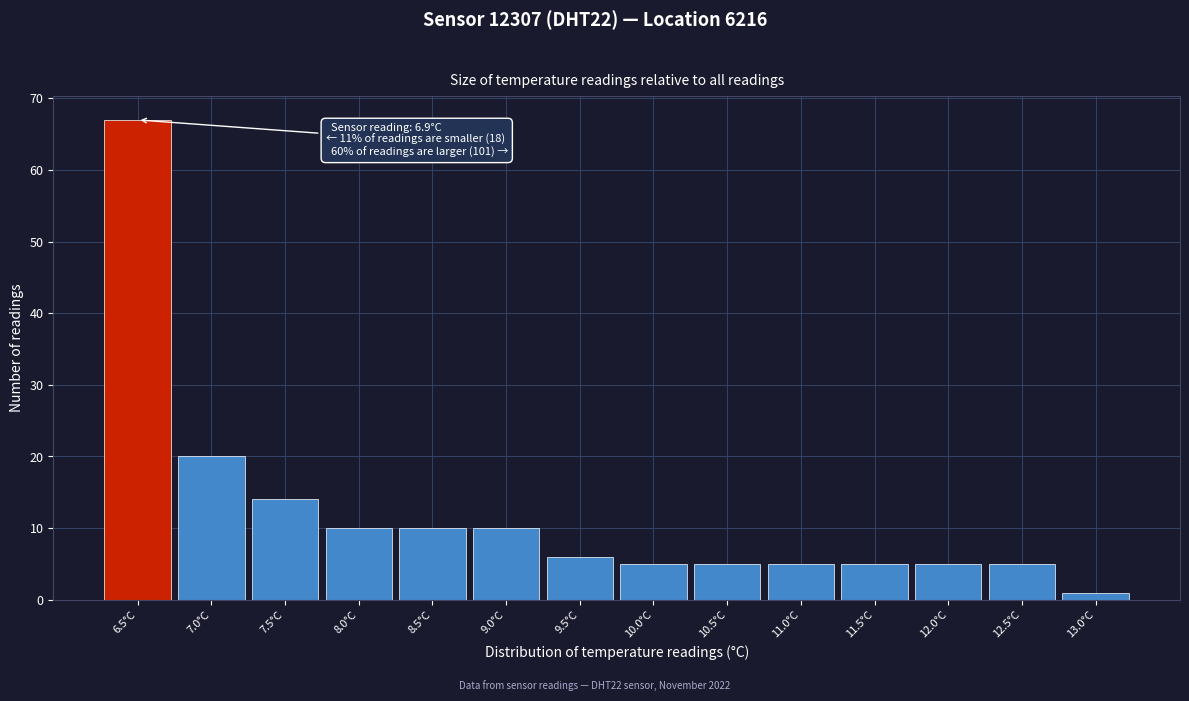

Reading left to right, extract all data points from this chart.

67	20	14	10	10	10	6	5	5	5	5	5	5	1